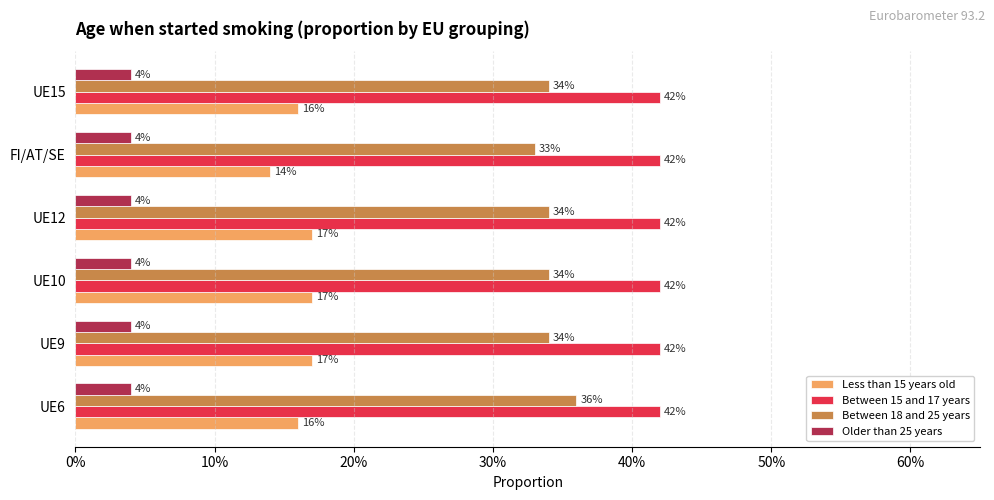

At how many categories does at least one series exceed 0?

6